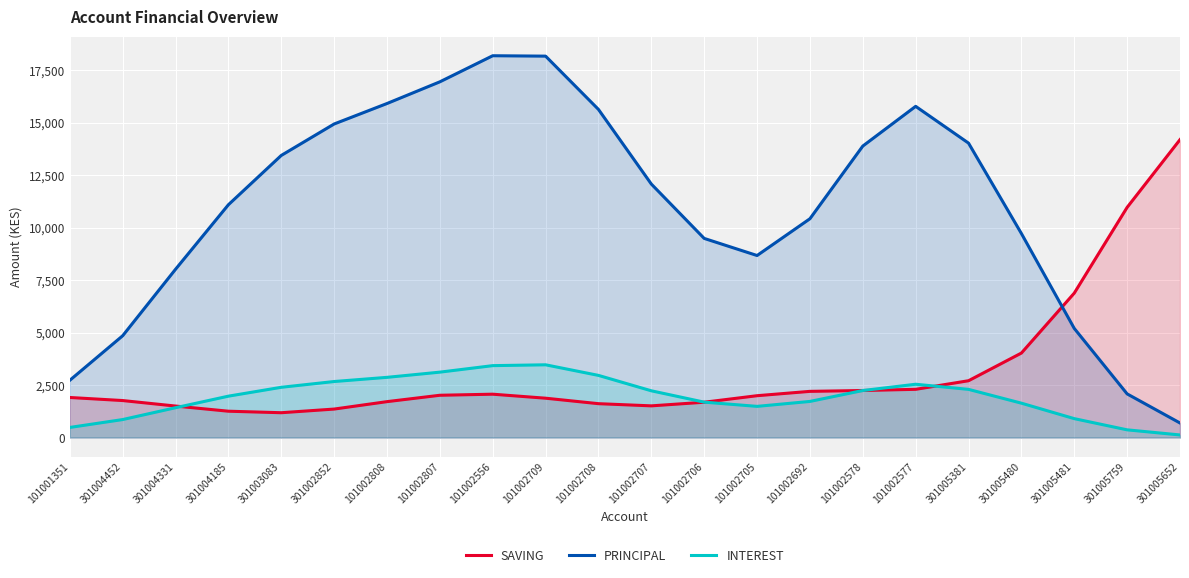

What is the label of the 13th point from the right?

101002709